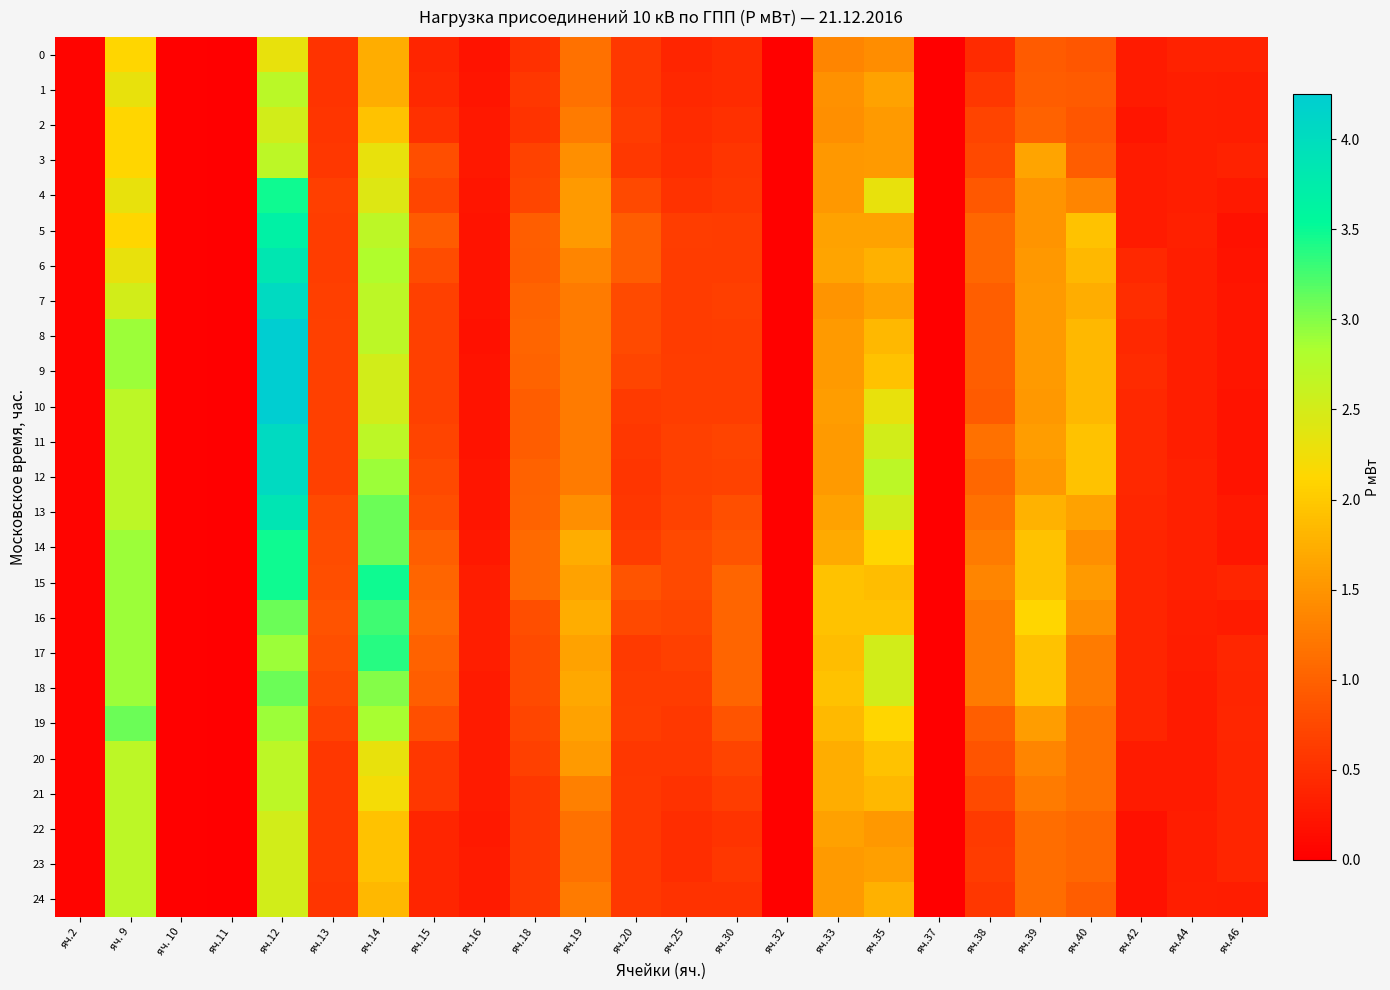

What is the total value across all series at яч.35?

49.1